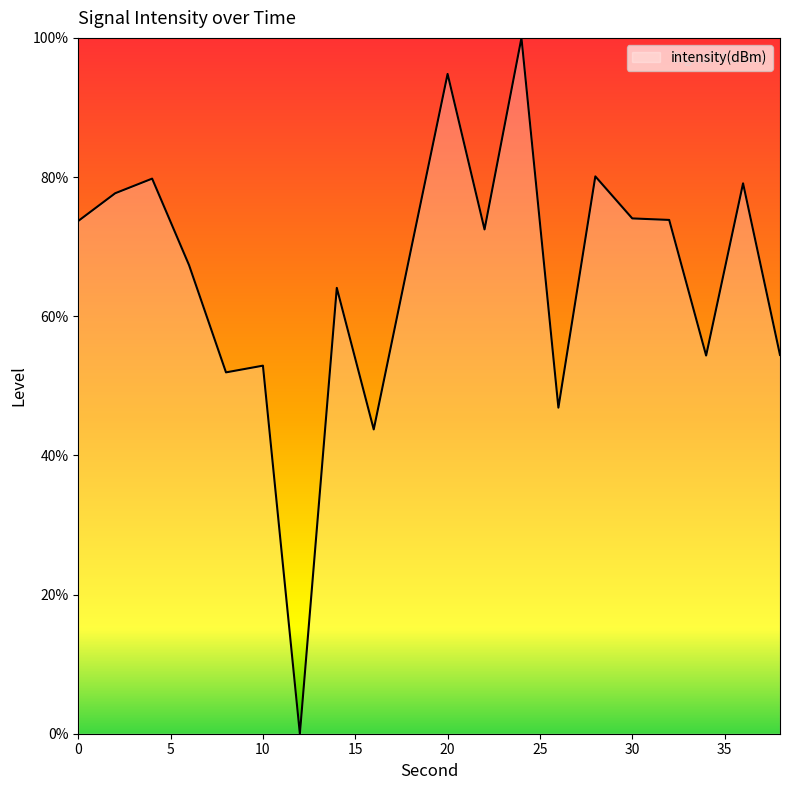

What is the maximum value shown in the chart?

100.0